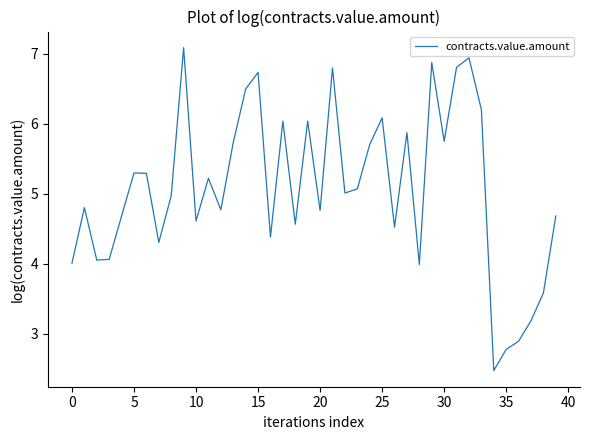

What is the difference between the maximum and minimum values?

4.6